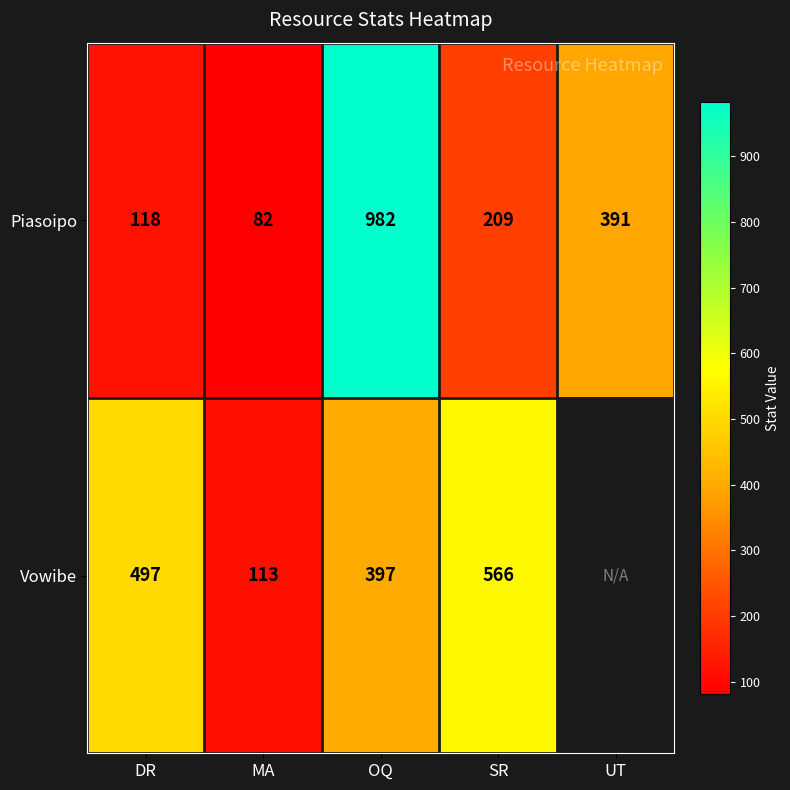

Where is Piasoipo nearest to the value 532?

UT